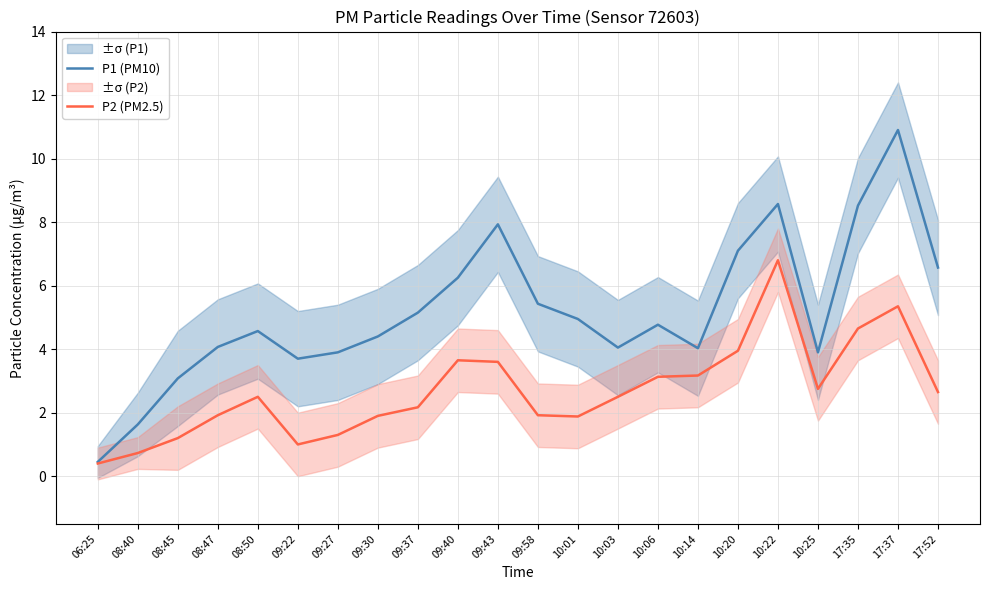

Where is the first local maximum for P1 (PM10)?

08:50